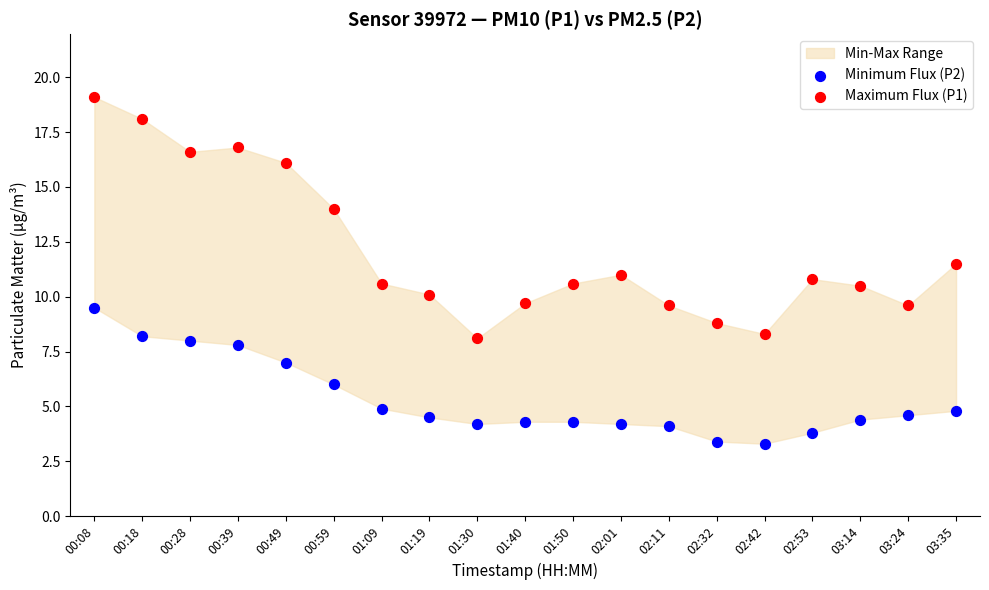

Across all data points, what is the range of Y values (max minus min)?

15.8